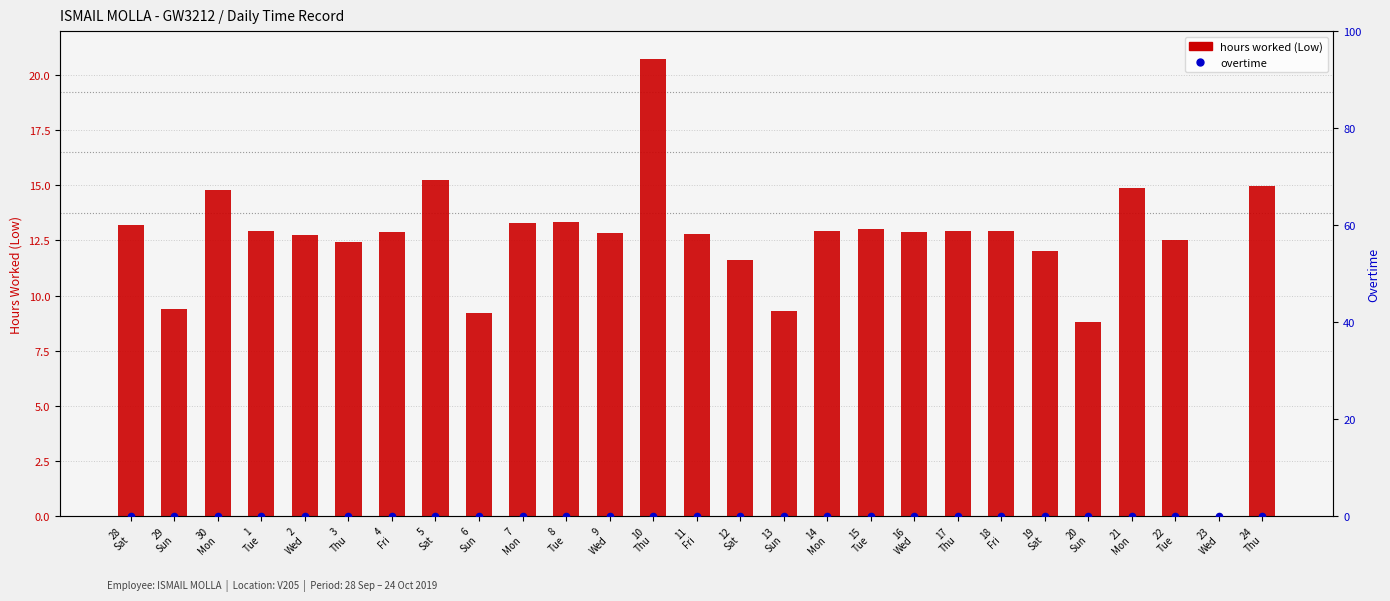

At how many categories does at least one series exceed 5?

26